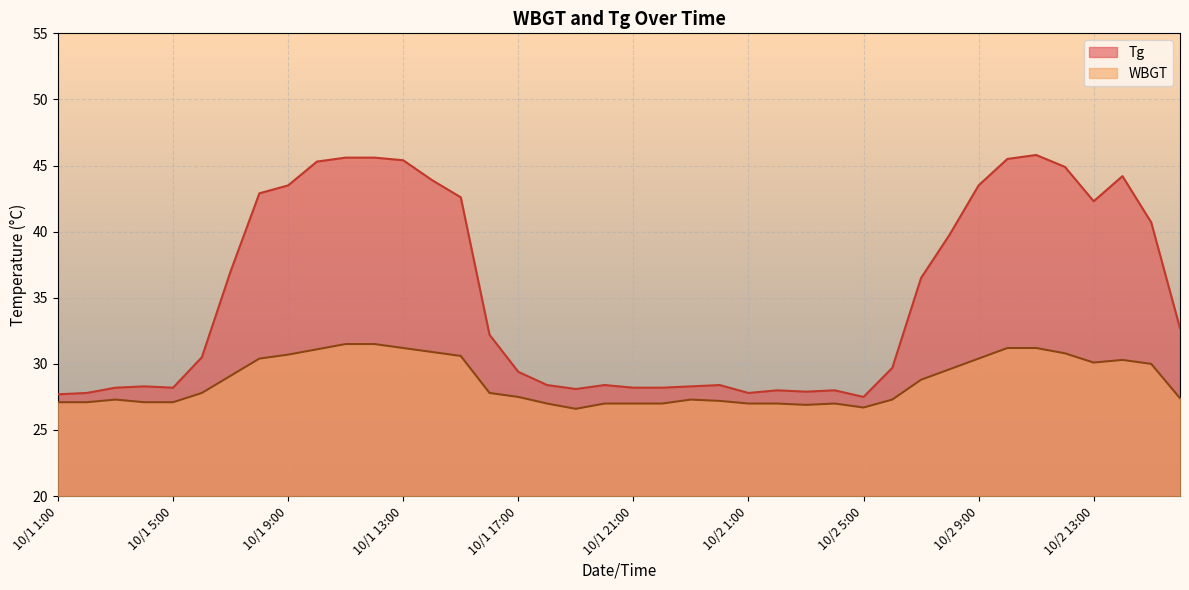

What is the spread (max minus min) of values at 10/2 14:00?

13.9